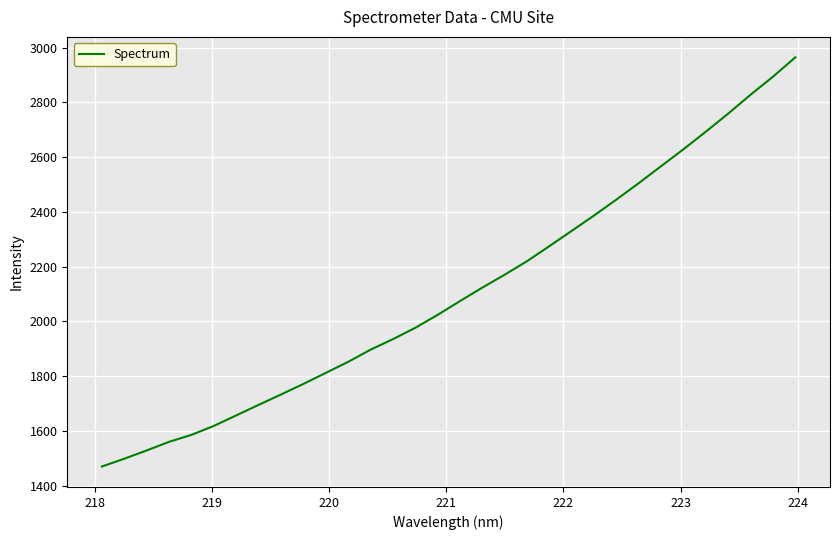

Does the chart display data point markers on the line(s)?

No